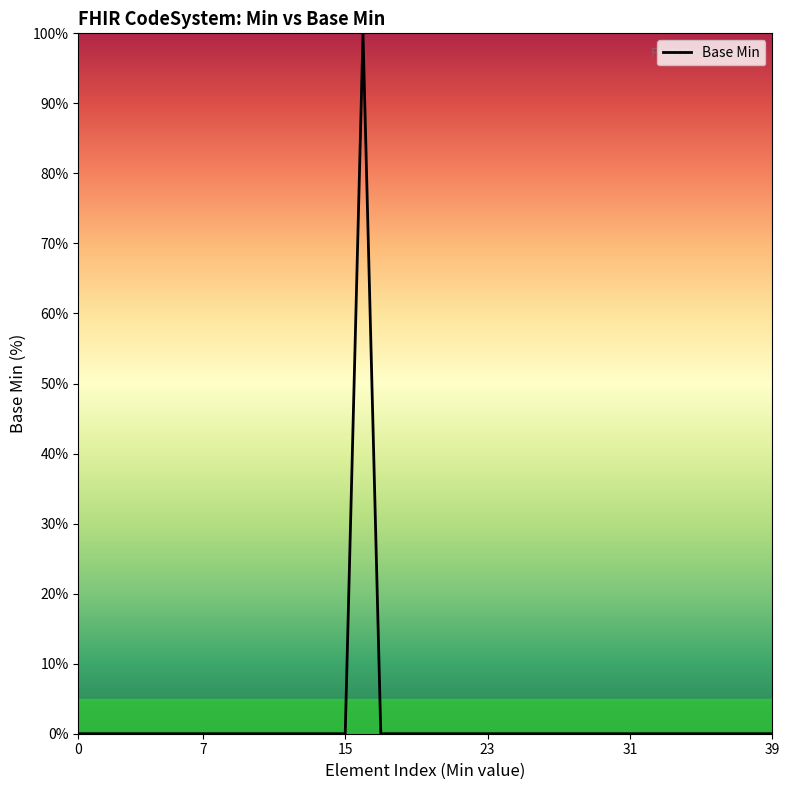

Reading left to right, transcribe all the data shown in this chart.

0	0	0	0	0	0	0	0	0	0	0	0	0	0	0	0	100	0	0	0	0	0	0	0	0	0	0	0	0	0	0	0	0	0	0	0	0	0	0	0